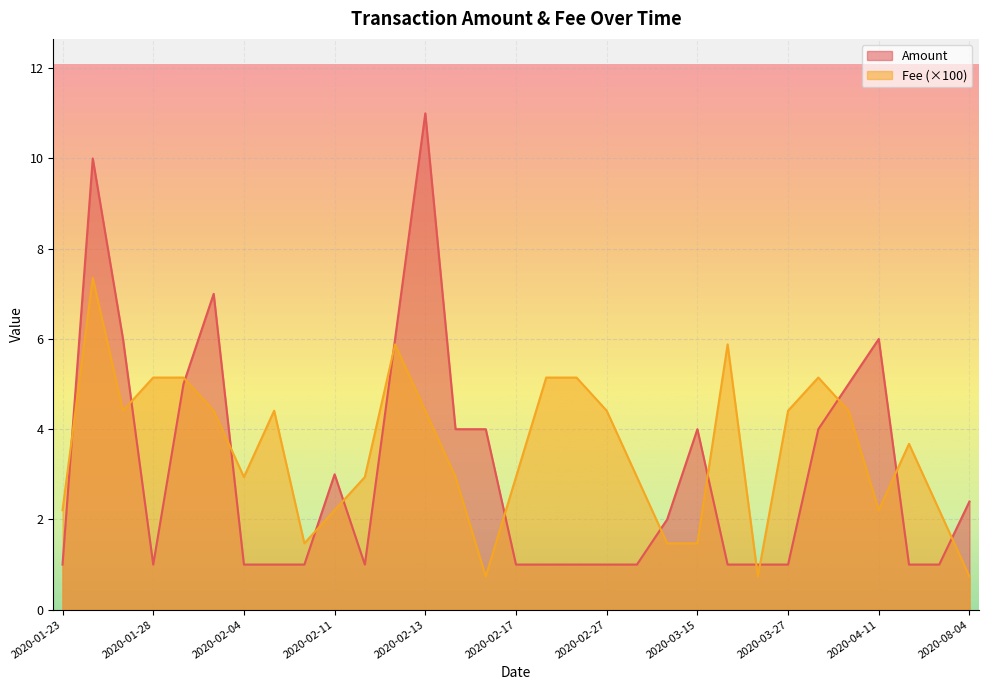

Which series has the widest spread of values?

Amount